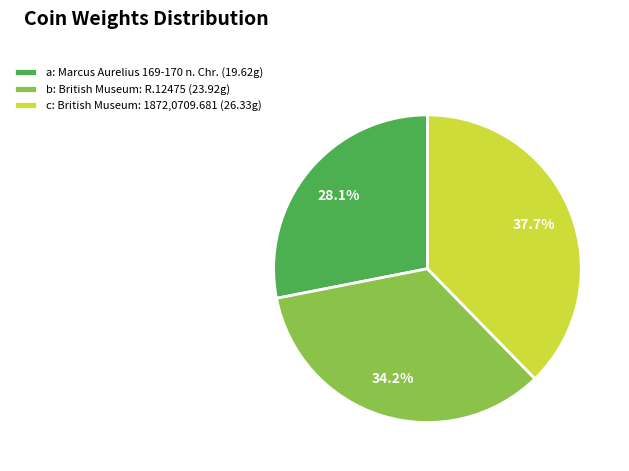

How many segments does this pie chart have?

3